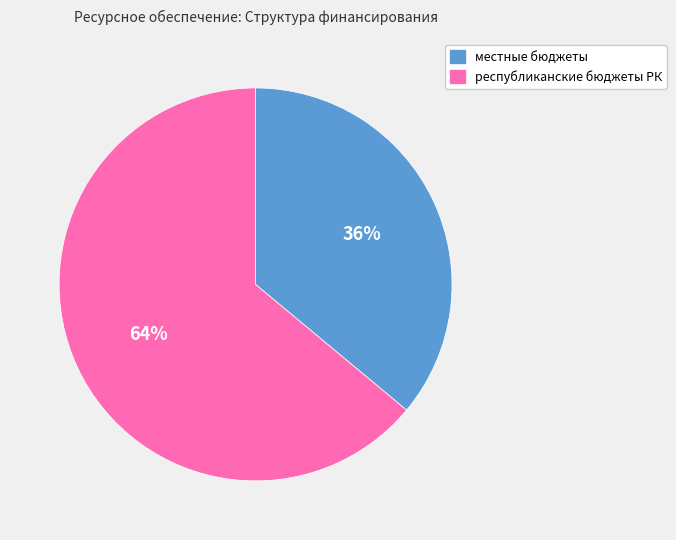

Does any single category account for the majority?

Yes